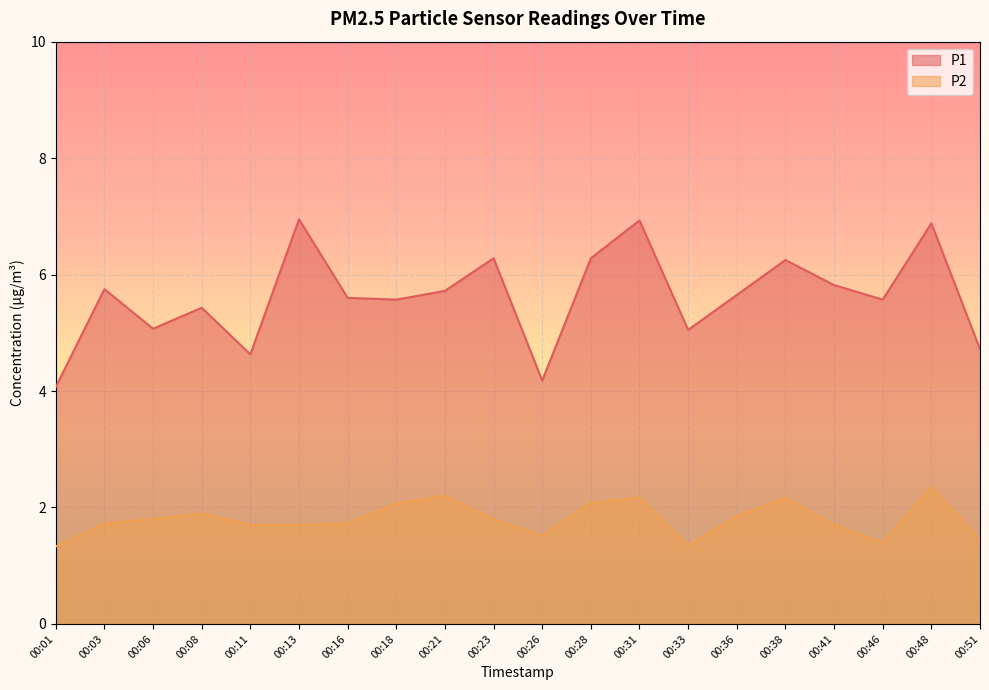

Which label corresponds to the largest value in the chart?

00:13